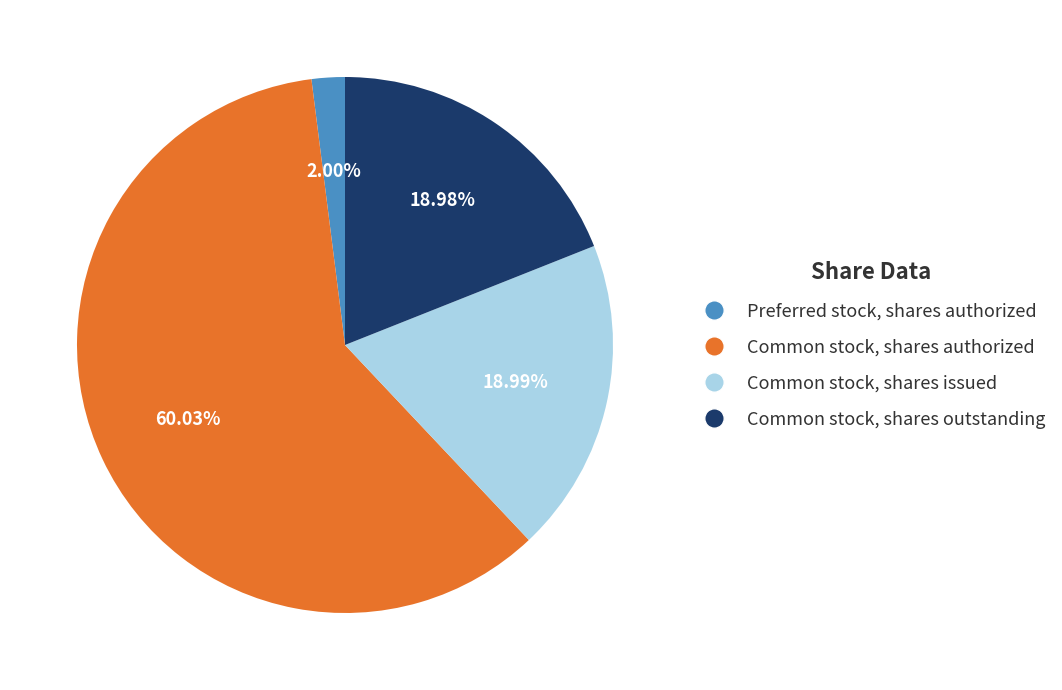

Is the sum of Common stock, shares issued and Common stock, shares outstanding greater than half?

No